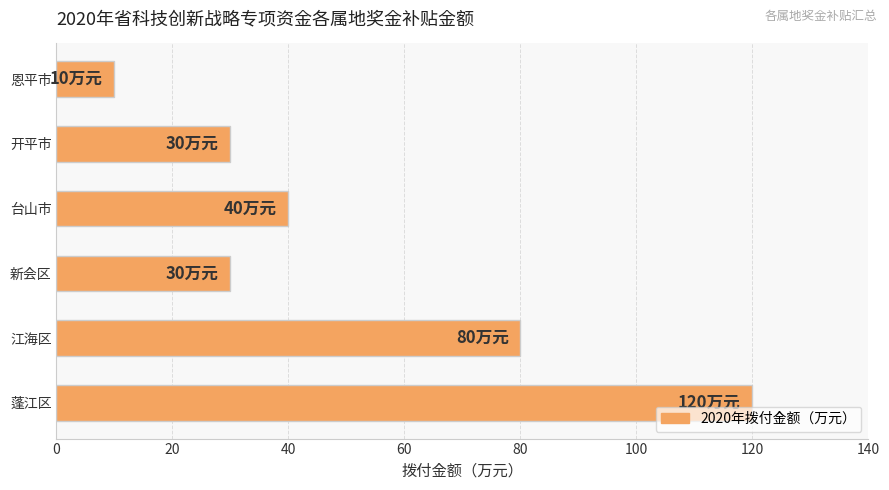

Where is the data nearest to the value 65?

江海区